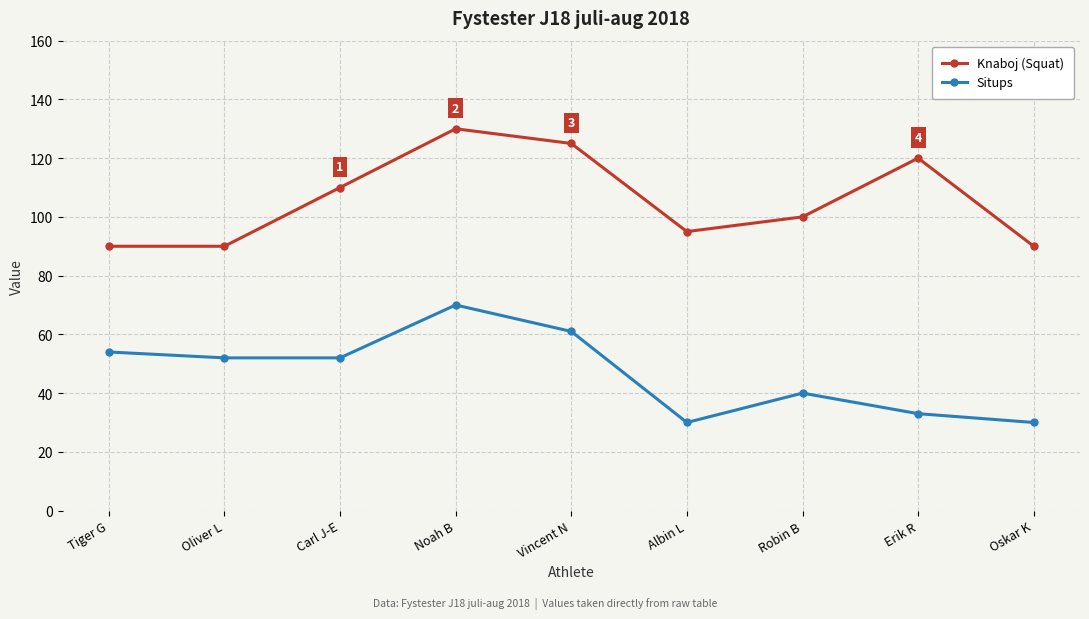

How many values in the Situps series are below 52?

4